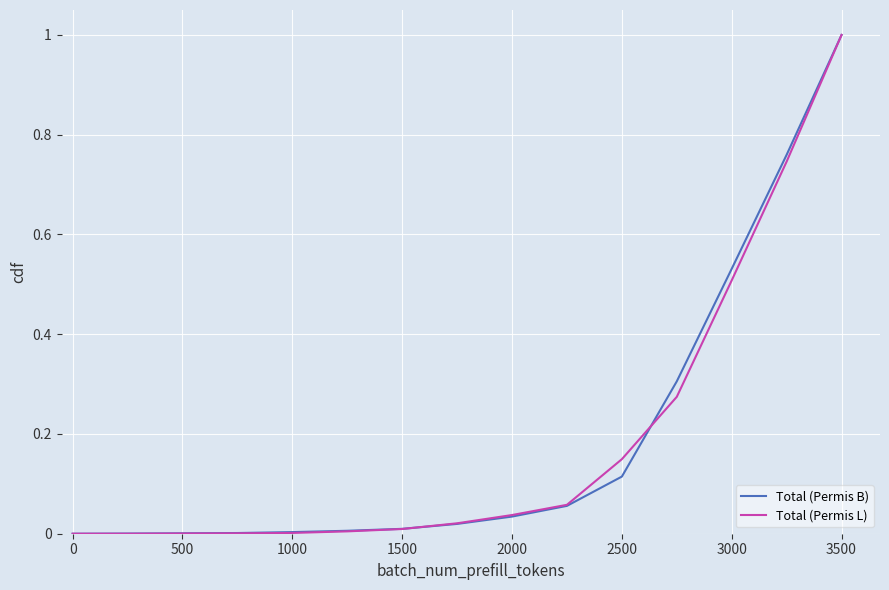

What is the difference between the maximum and minimum values in the Total (Permis L) series?

1.0